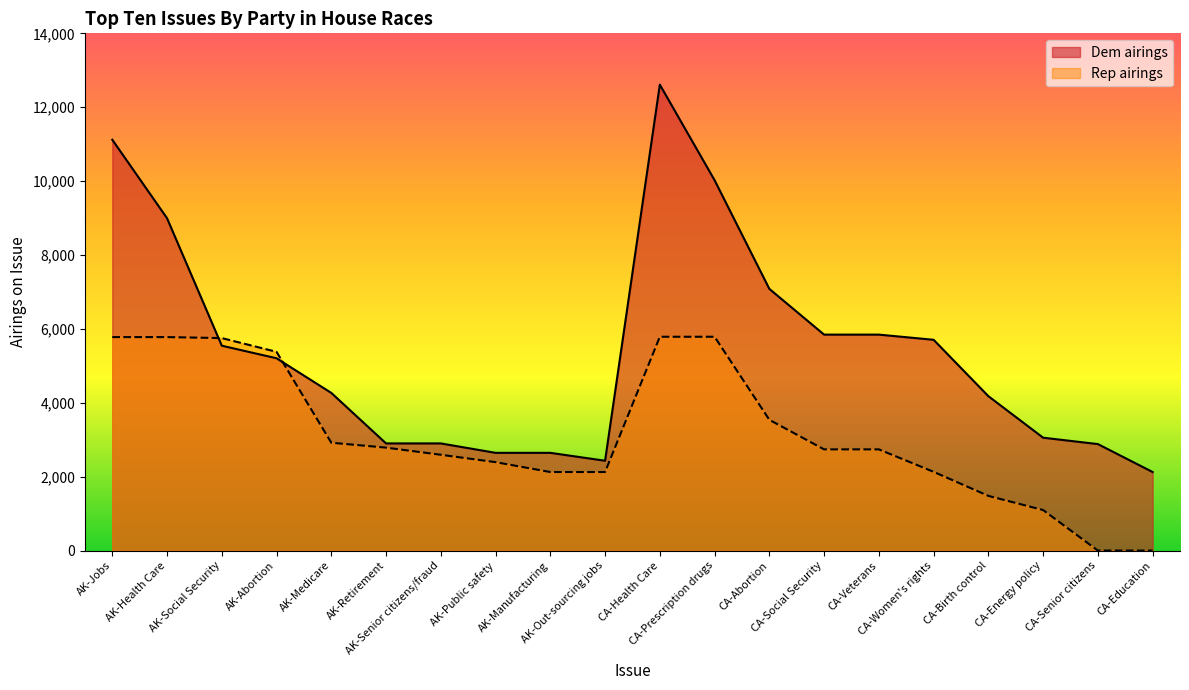

At how many categories does at least one series exceed 919?

20